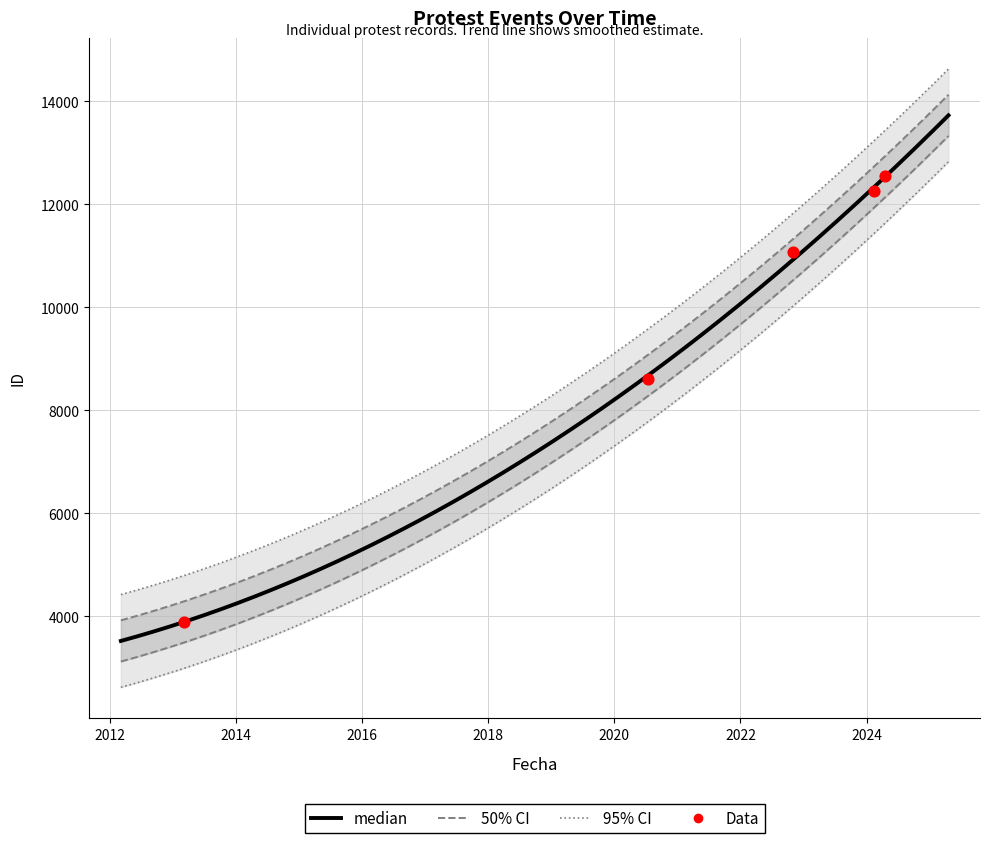

What is the change in value from 2020-07-13 to 2024-04-18?

+3932